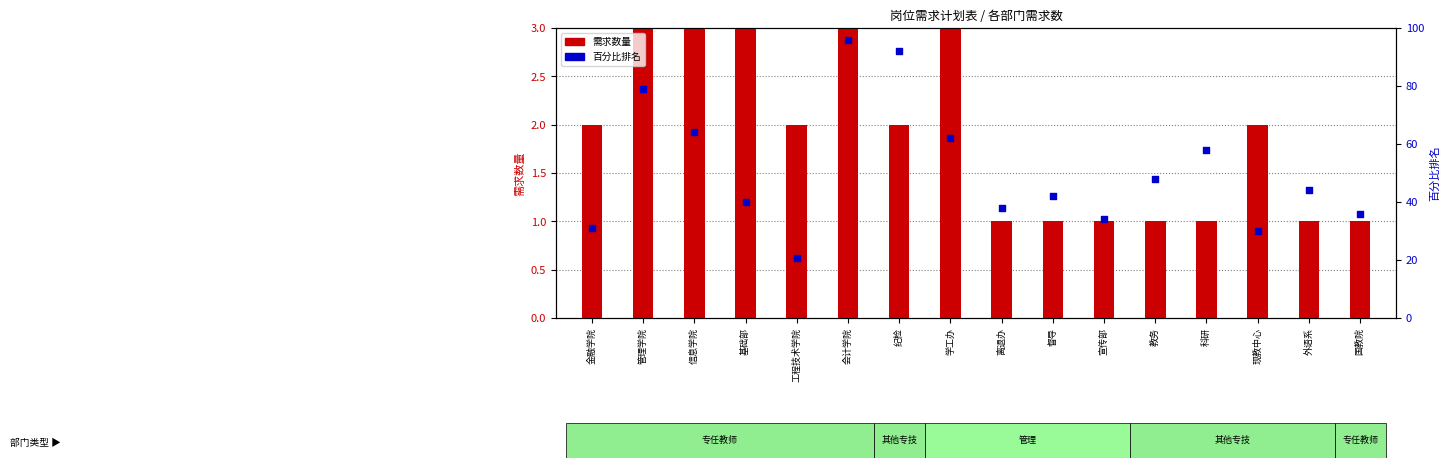

At which category is the sum across all series the highest?

会计学院